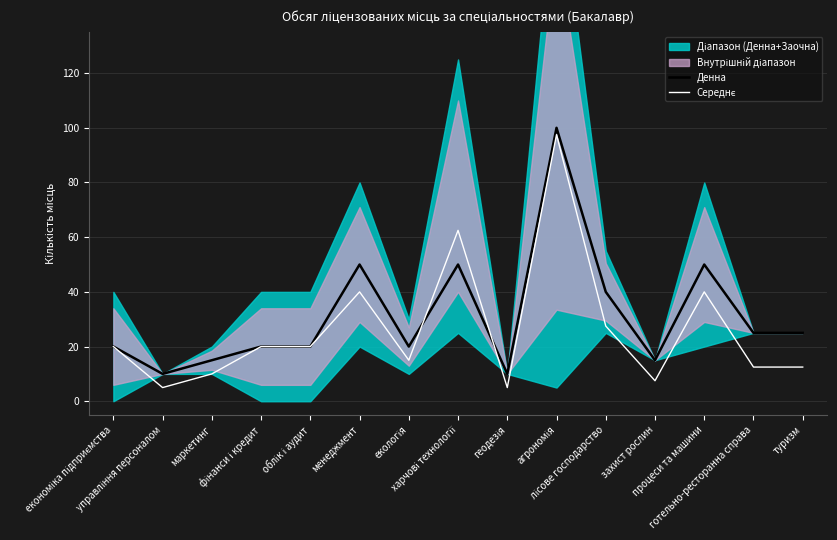

How many interior local valleys does the Середнє series have?

4